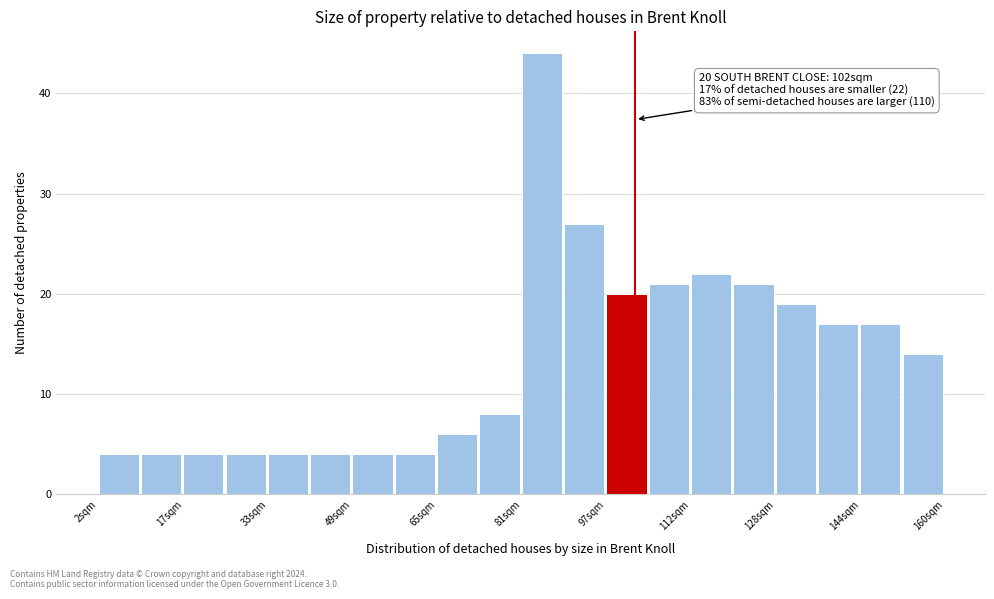

Read against the x-axis, roughly where is the centre of the tallest bar?

84